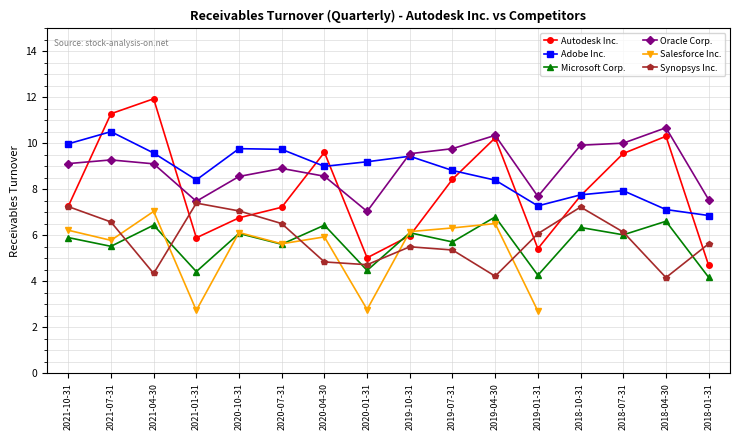

In Adobe Inc., how many points are higher than both neighbors (excluding endpoints)?

4